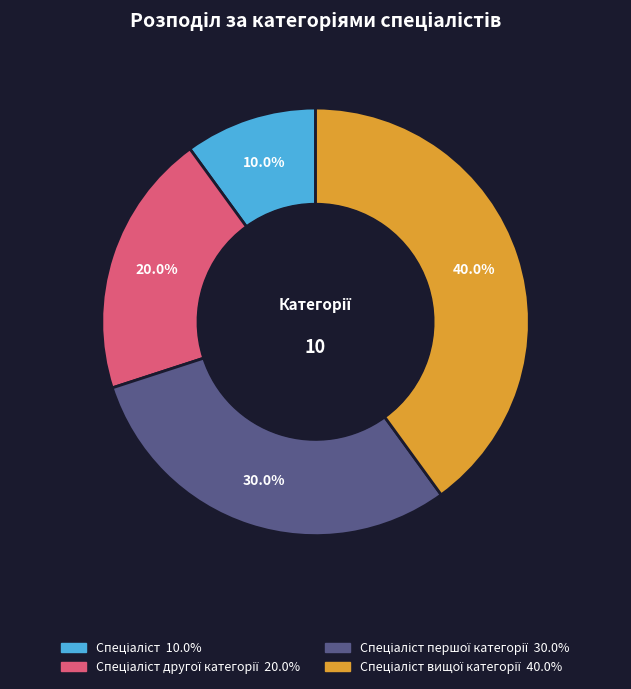

Is there a majority slice in this chart?

No